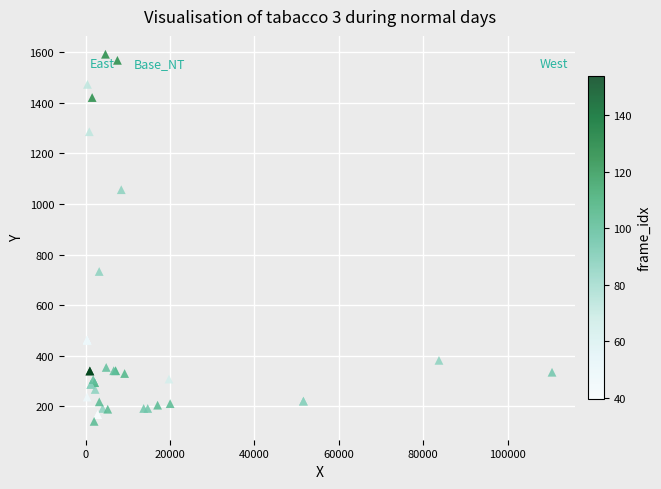

What Y value in the scatter plot is closest to 866?

733